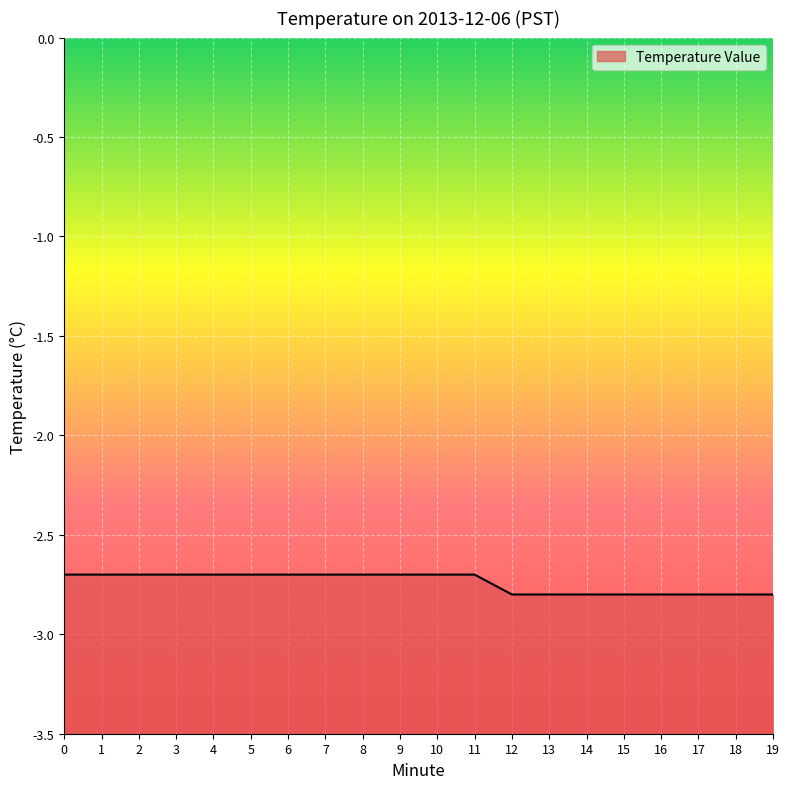

What value does the data have at 14?

-2.8